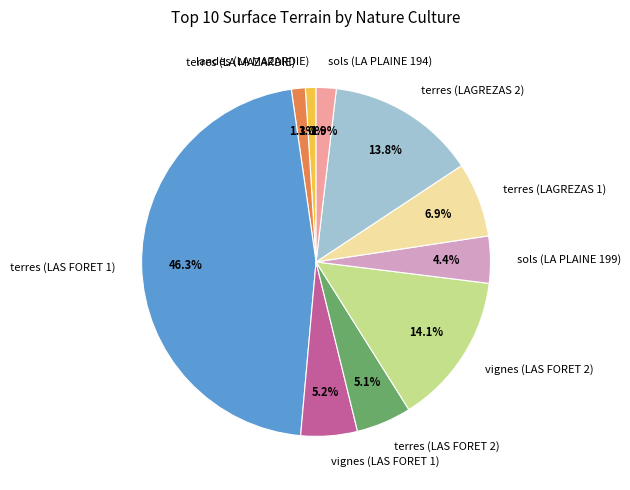

True or false: vignes (LAS FORET 1) accounts for 5% of the total.

True